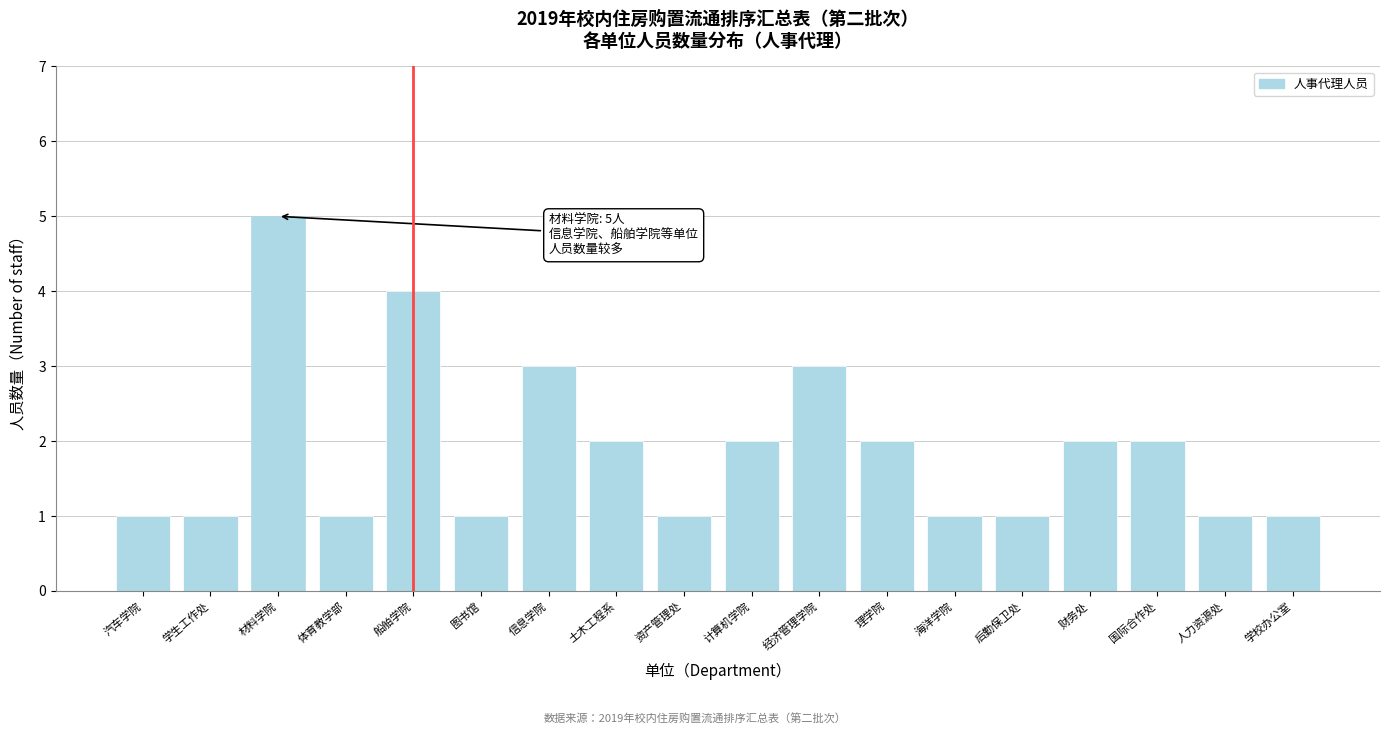

Reading left to right, list all the values displayed in this chart.

汽车学院=1	学生工作处=1	材料学院=5	体育教学部=1	船舶学院=4	图书馆=1	信息学院=3	土木工程系=2	资产管理处=1	计算机学院=2	经济管理学院=3	理学院=2	海洋学院=1	后勤保卫处=1	财务处=2	国际合作处=2	人力资源处=1	学校办公室=1